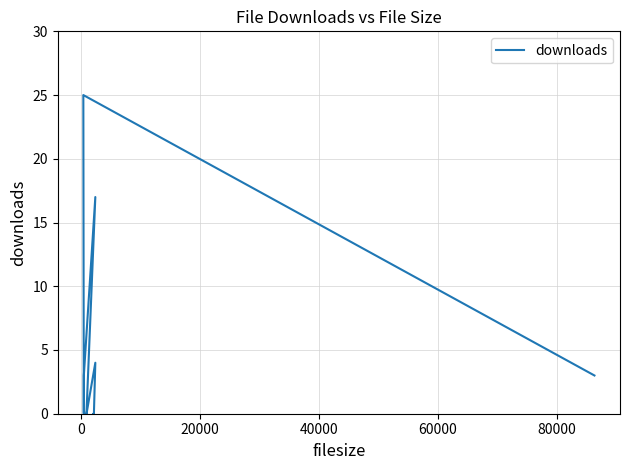

How many categories are shown in the chart?

13